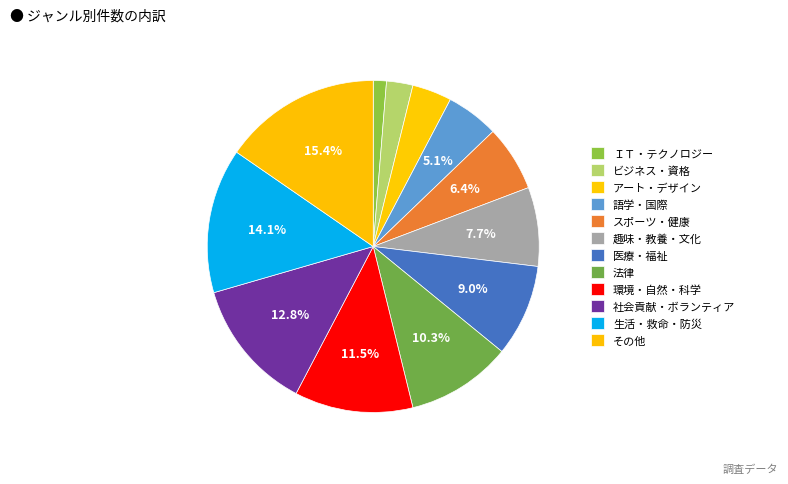

Count the number of slices in the pie.

12